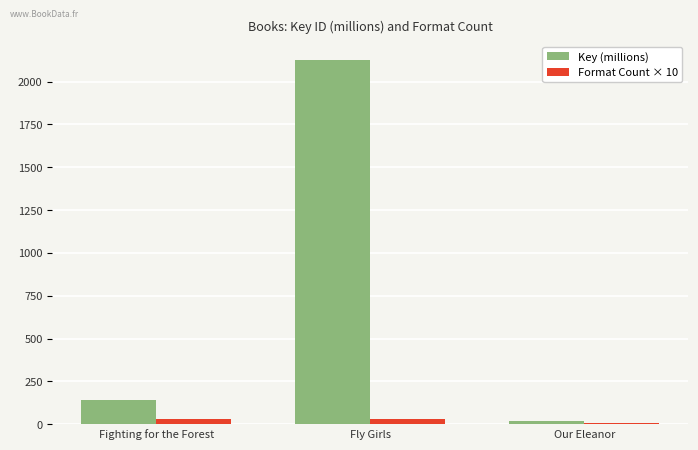

At how many categories does at least one series exceed 1530?

1